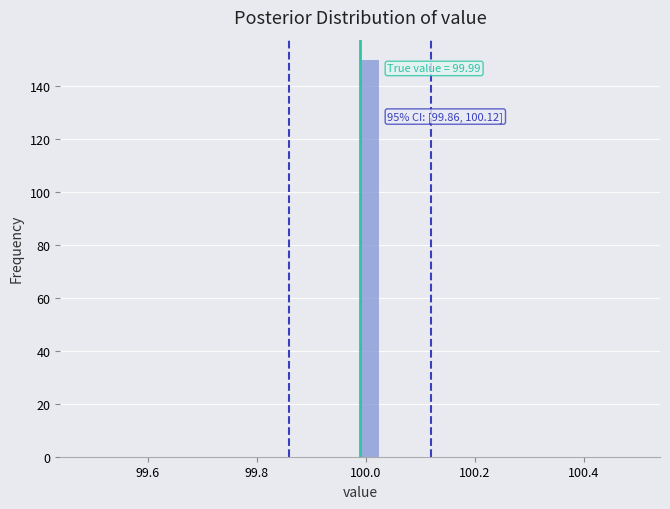

Read against the x-axis, roughly where is the centre of the tallest bar?

100.00